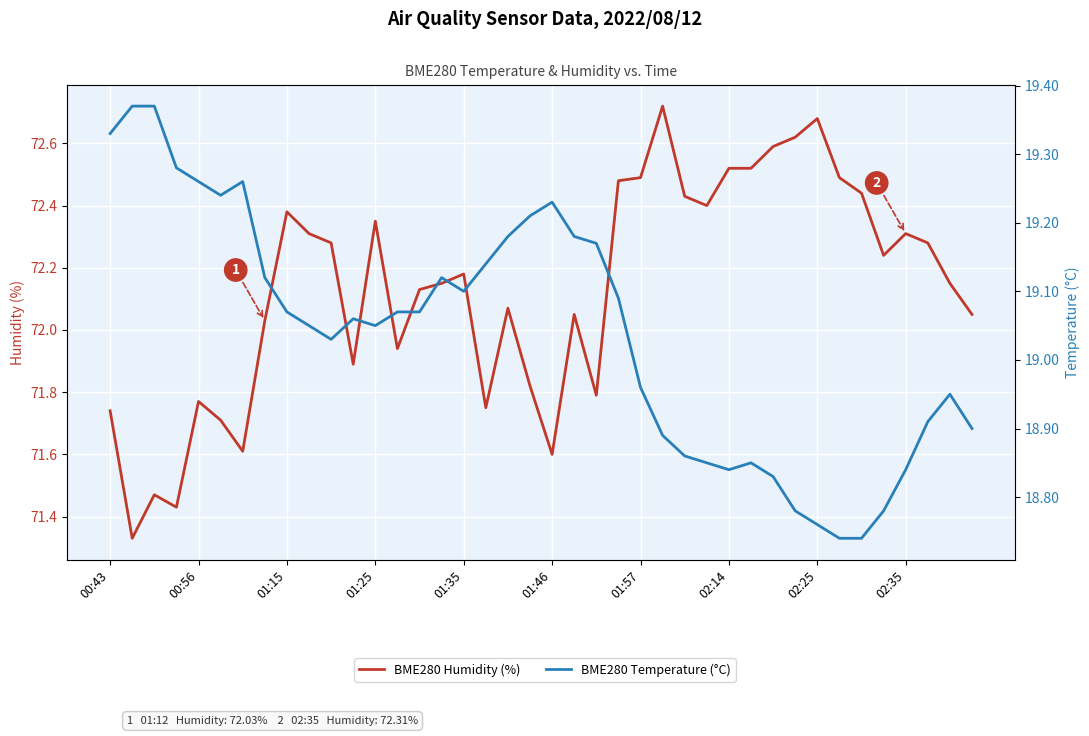

List the series in order of their overall mean, lowest first.

BME280 Temperature (°C), BME280 Humidity (%)